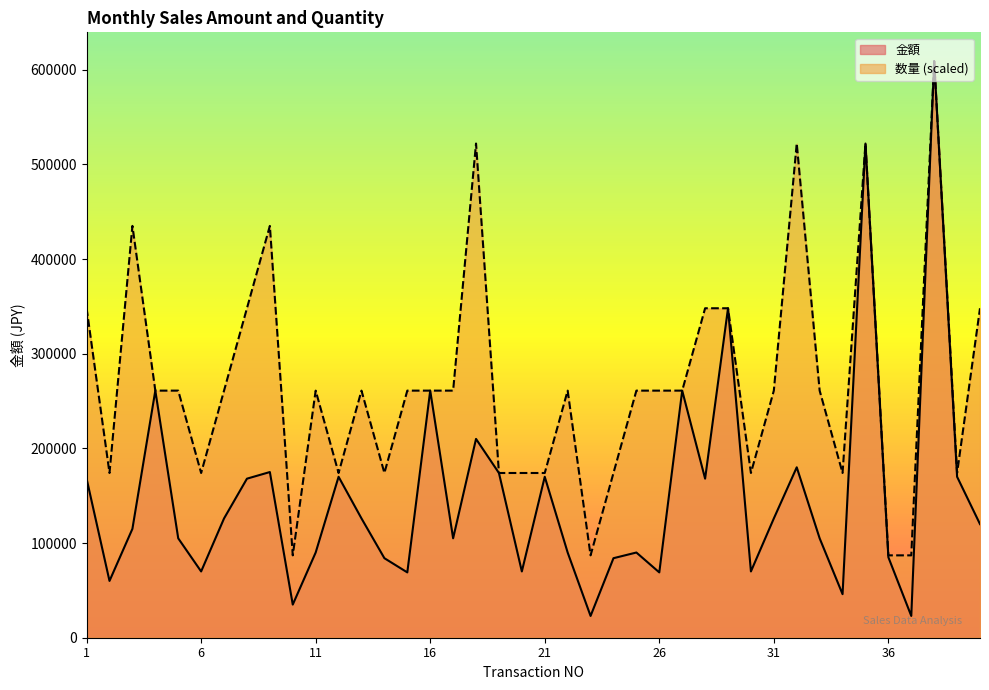

What are all the series names shown in the legend?

金額, 数量 (scaled)